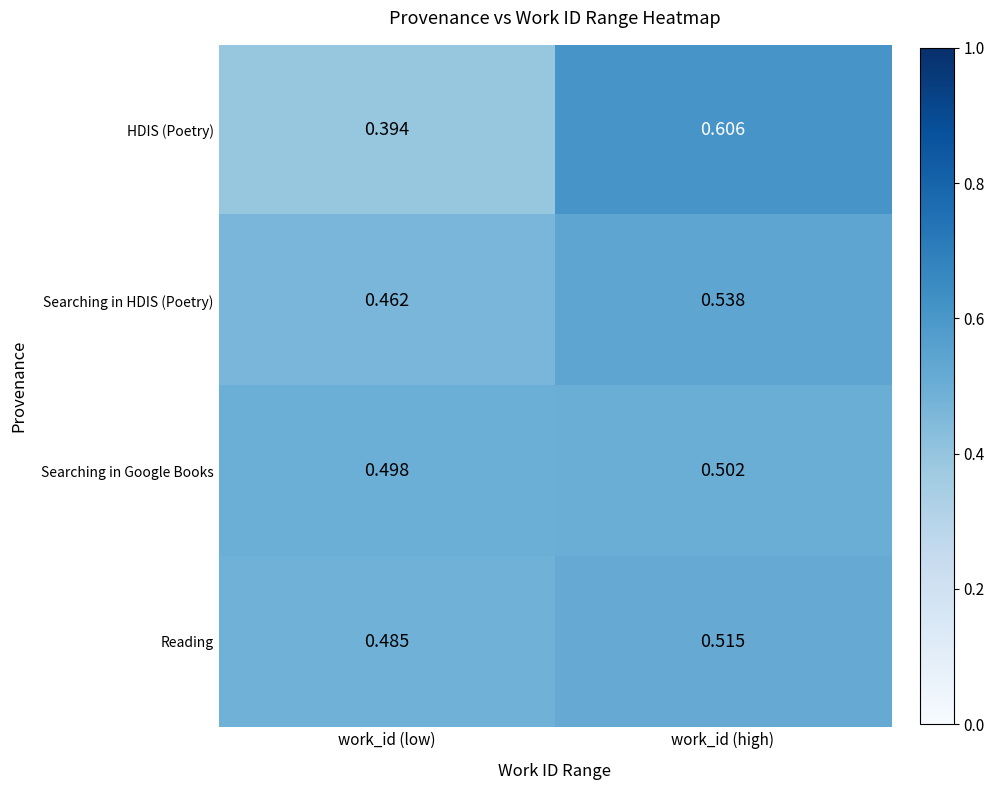

At which category does the chart reach its peak across all series?

work_id (high)